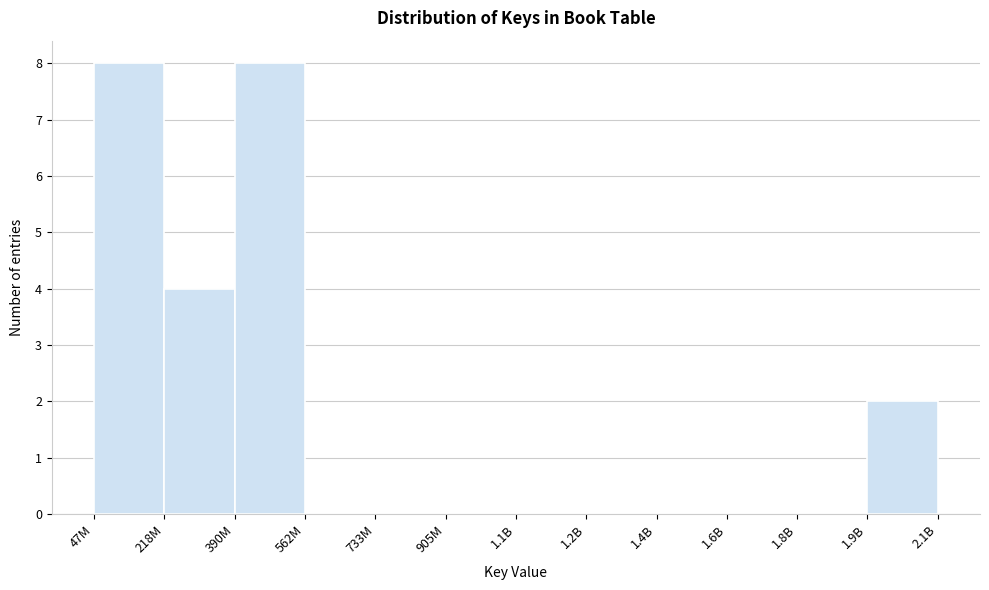

Reading left to right, list all the values displayed in this chart.

47M=8	218M=4	390M=8	562M=0	733M=0	905M=0	1.1B=0	1.2B=0	1.4B=0	1.6B=0	1.8B=0	1.9B=2